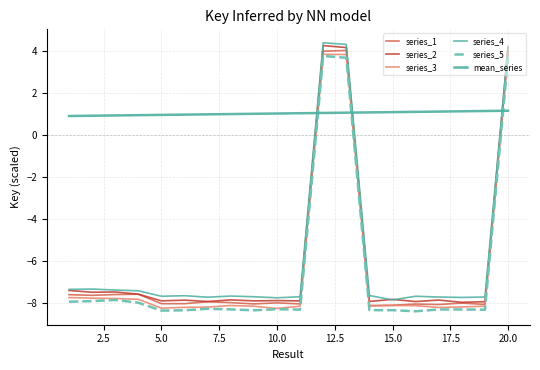

After their last crossing, which series has the higher values: series_2 or mean_series?

series_2